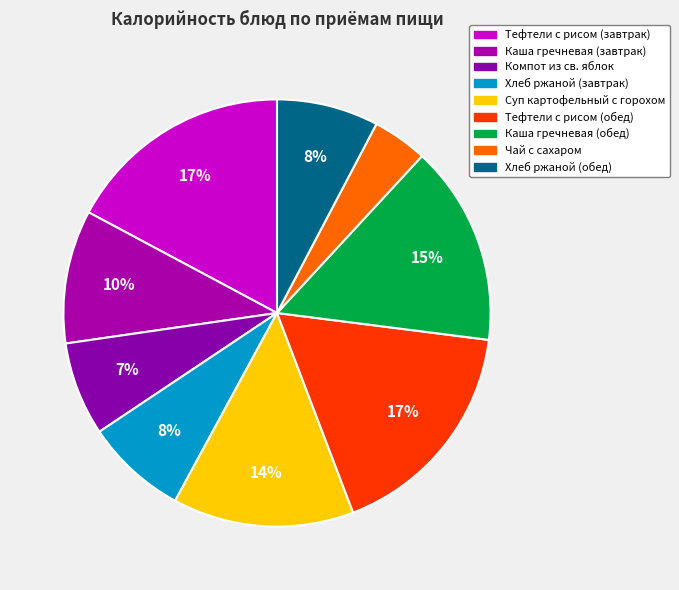

How many slices are in this pie chart?

9